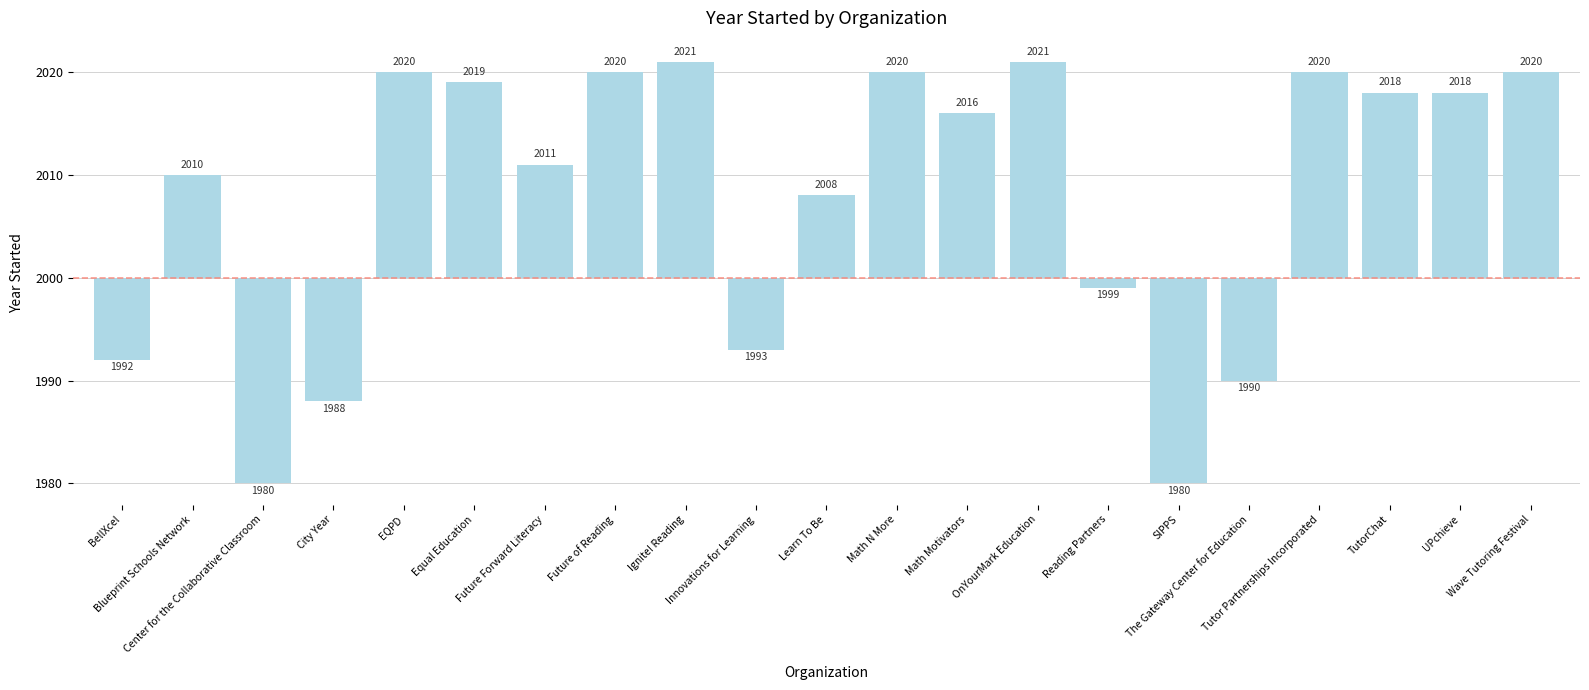

Count the number of values greater than 16.

10